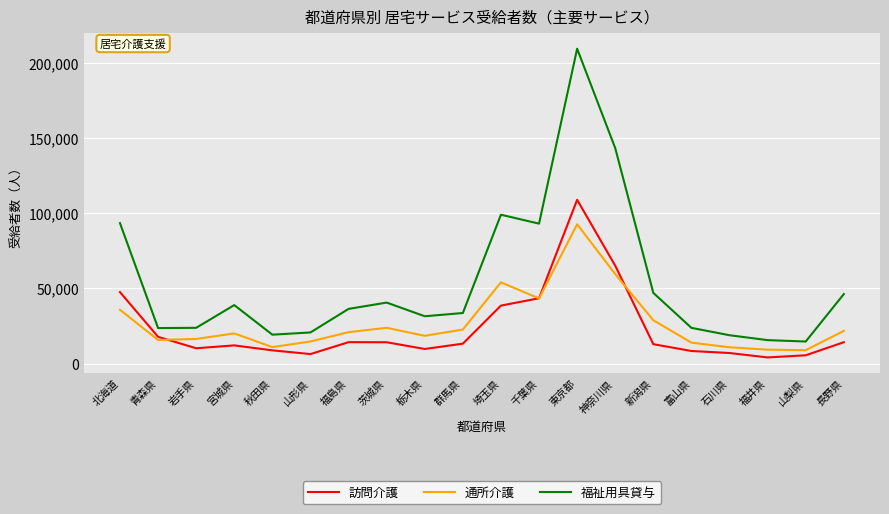

True or false: 訪問介護 and 福祉用具貸与 intersect in this chart.

False